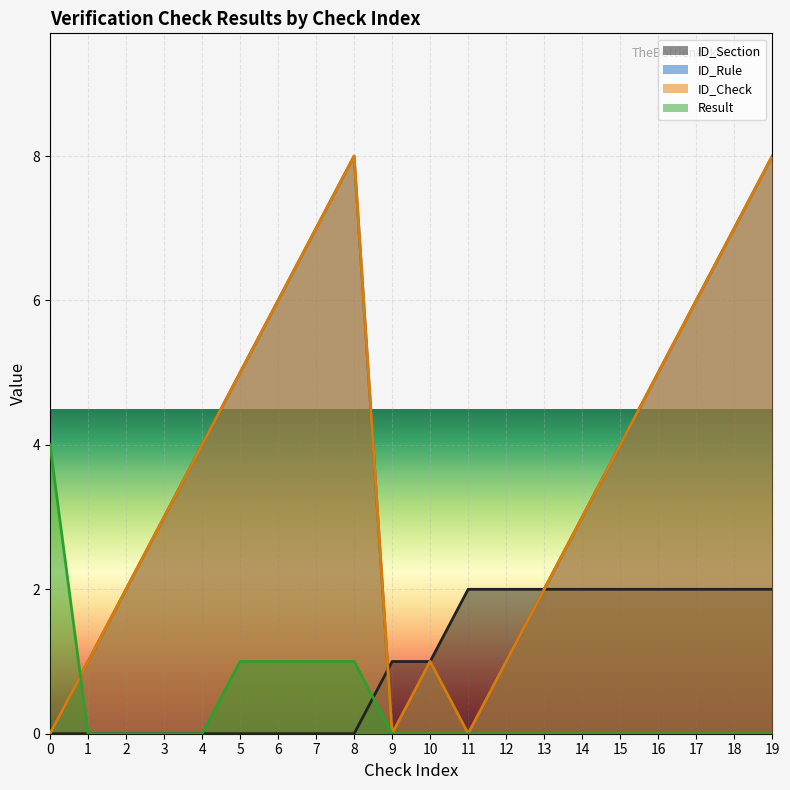

The value of Result at 9 is -2. True or false?

False